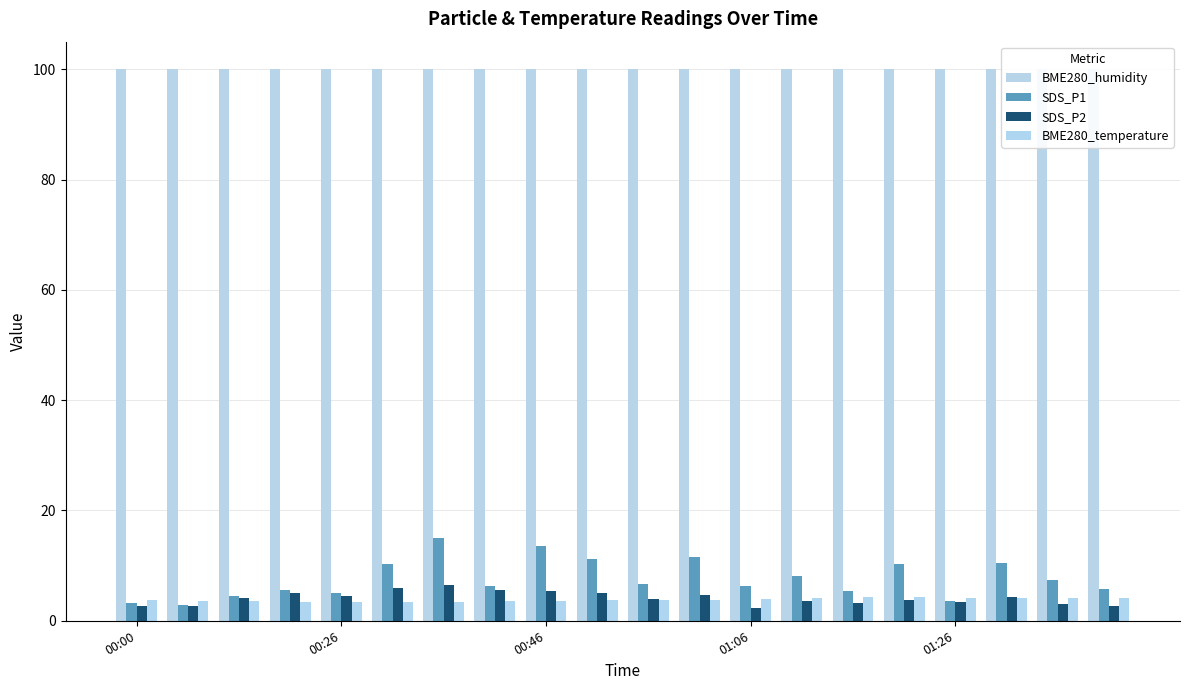

What is the lowest value of the SDS_P2 series?

2.4